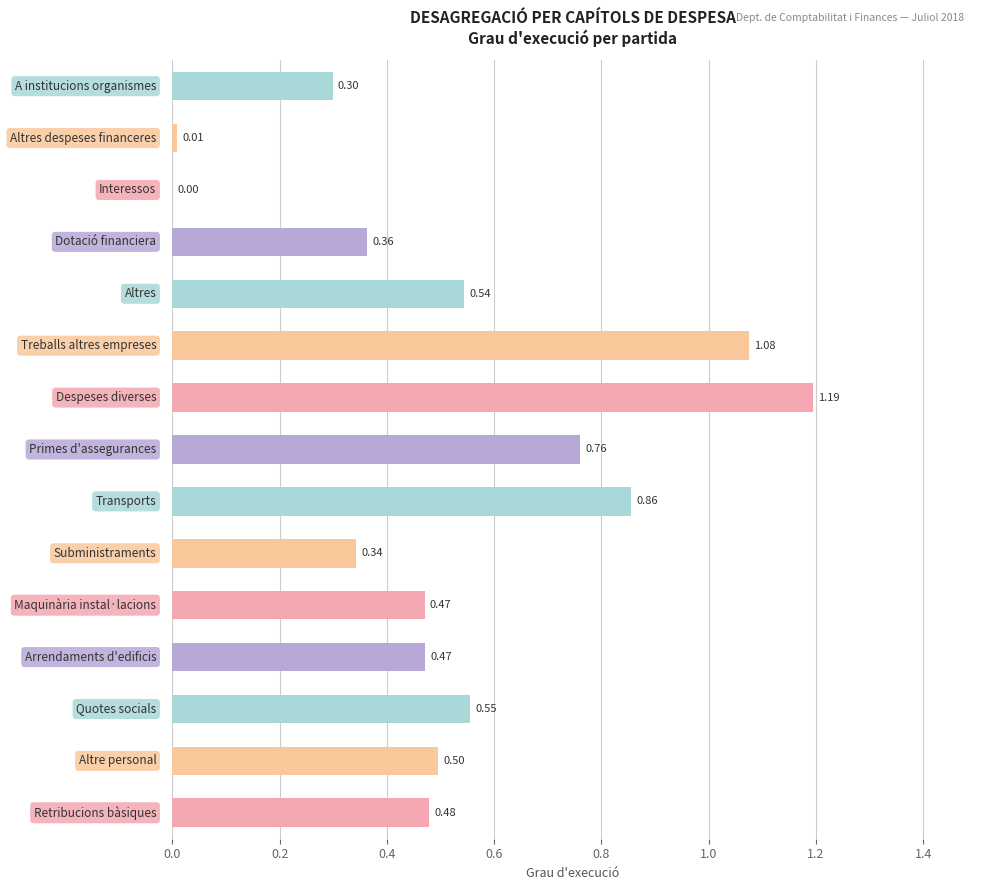

What is the sum of all values?

7.9